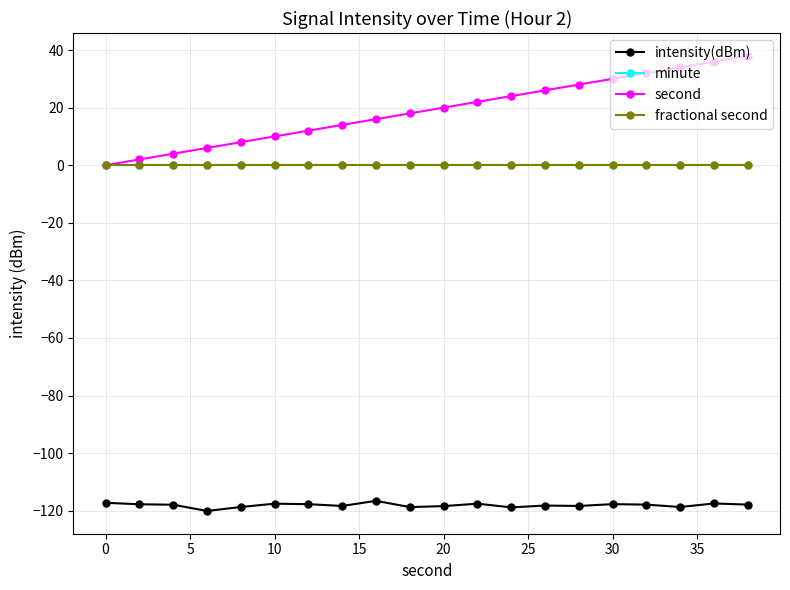

How many lines are shown in the chart?

4